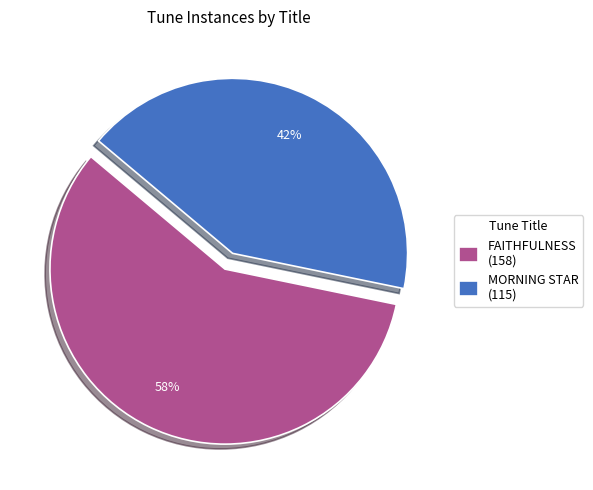

What is the largest slice in the pie chart?

FAITHFULNESS